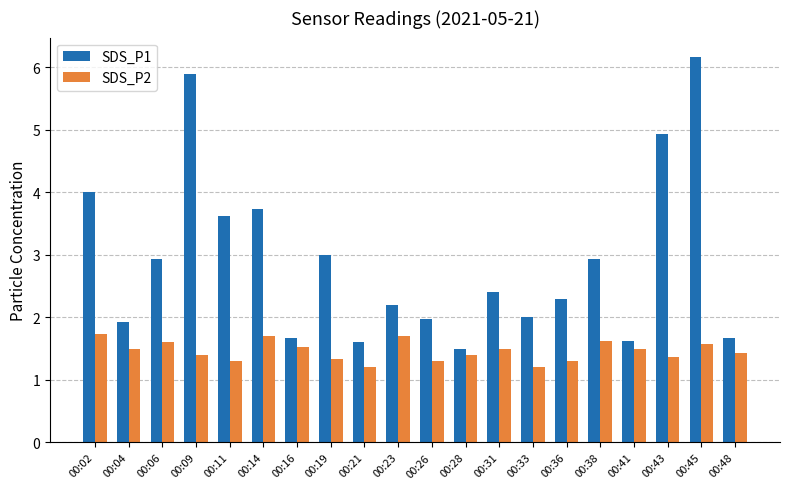

At 00:19, list the series in order from smallest to largest.

SDS_P2, SDS_P1